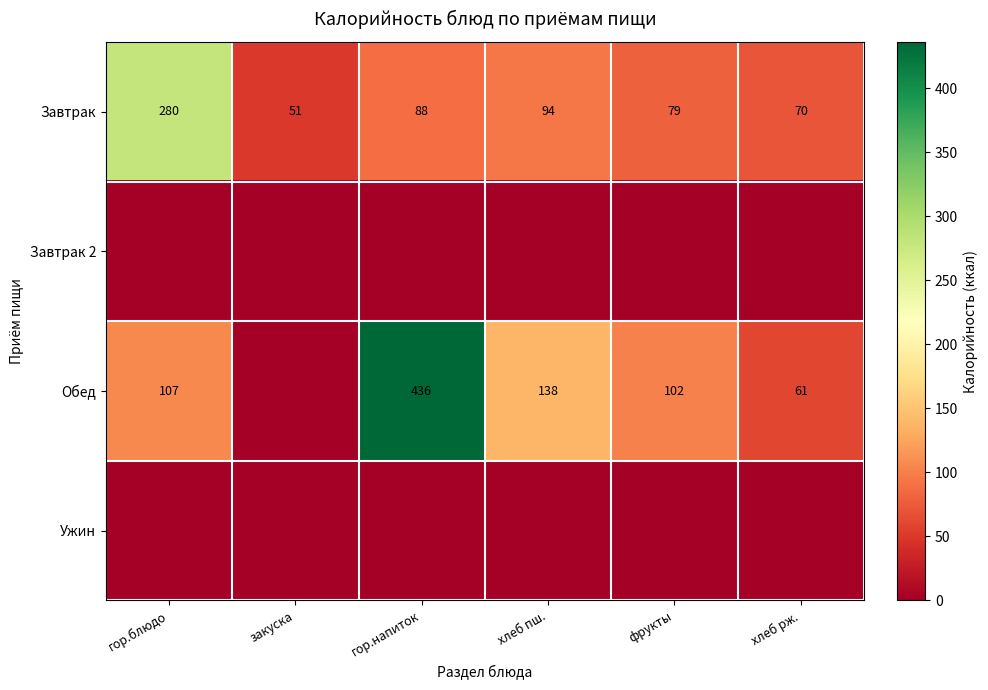

List the labels in order of Завтрак value, largest first.

гор.блюдо, хлеб пш., гор.напиток, фрукты, хлеб рж., закуска